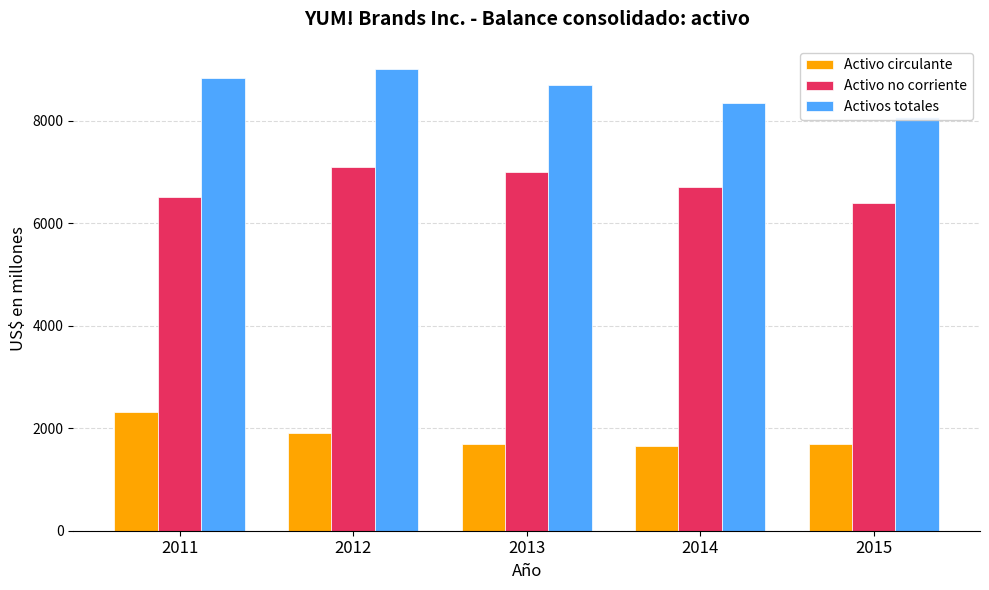

Between 2013 and 2012, which is larger?

2012